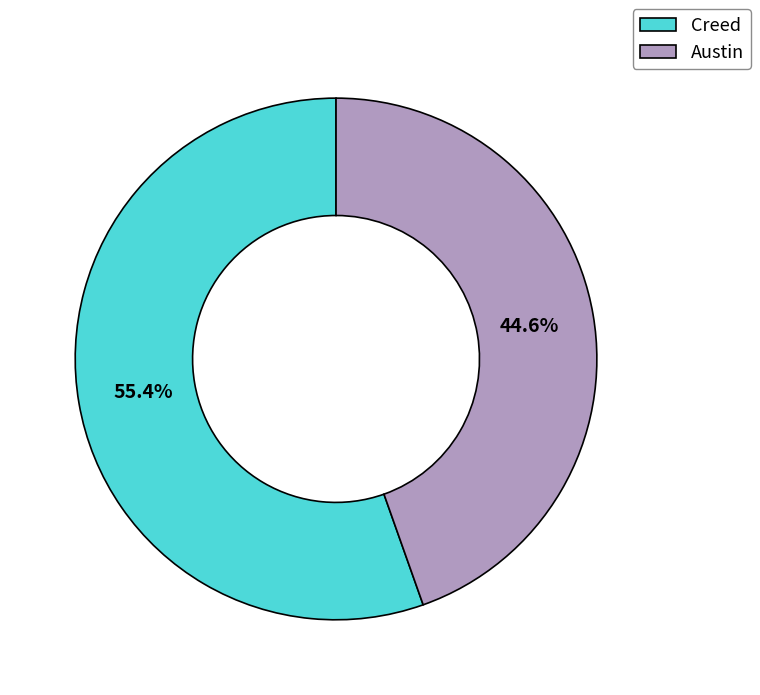

What is the largest slice in the pie chart?

Creed